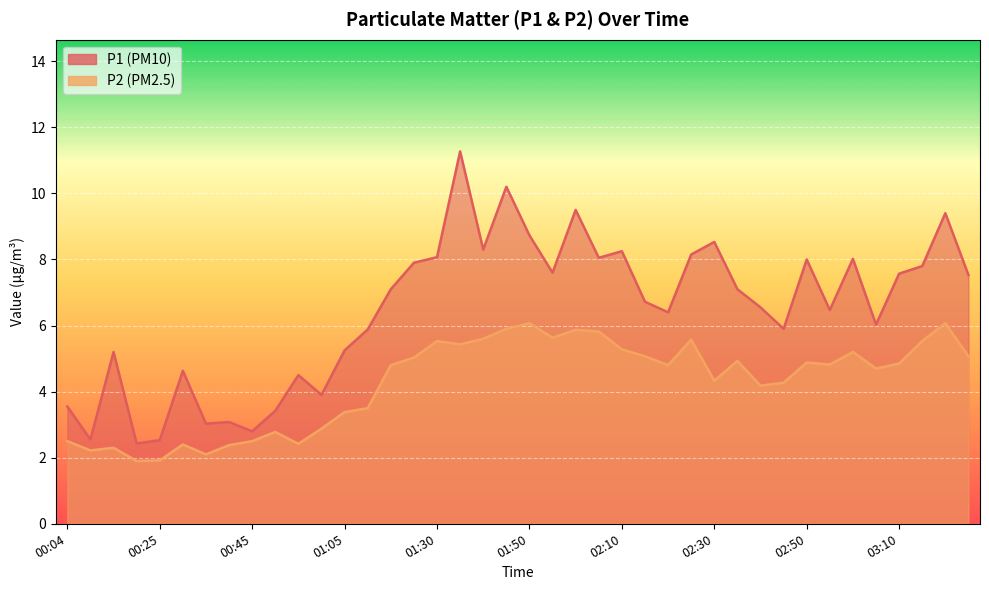

List the labels in order of P1 value, largest first.

01:35, 01:45, 02:00, 03:20, 01:50, 02:30, 01:40, 02:10, 02:25, 01:30, 02:05, 03:00, 02:50, 01:25, 03:15, 01:55, 03:10, 03:25, 01:20, 02:35, 02:15, 02:40, 02:55, 02:20, 03:05, 02:45, 01:15, 01:05, 00:15, 00:30, 00:55, 01:00, 00:04, 00:50, 00:40, 00:35, 00:45, 00:10, 00:25, 00:20